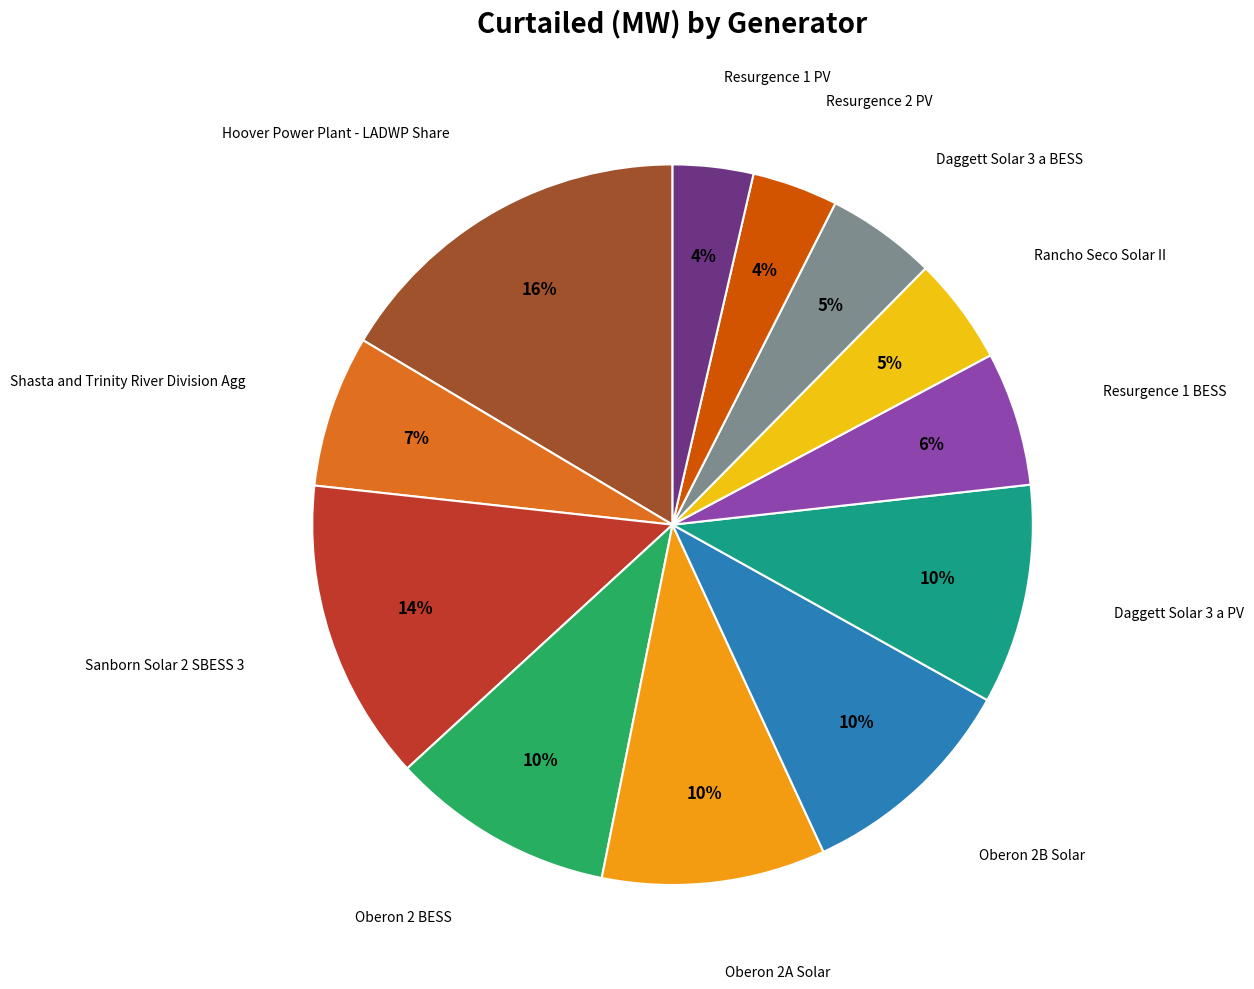

What percentage is the Hoover Power Plant - LADWP Share slice, to the nearest percent?

16%